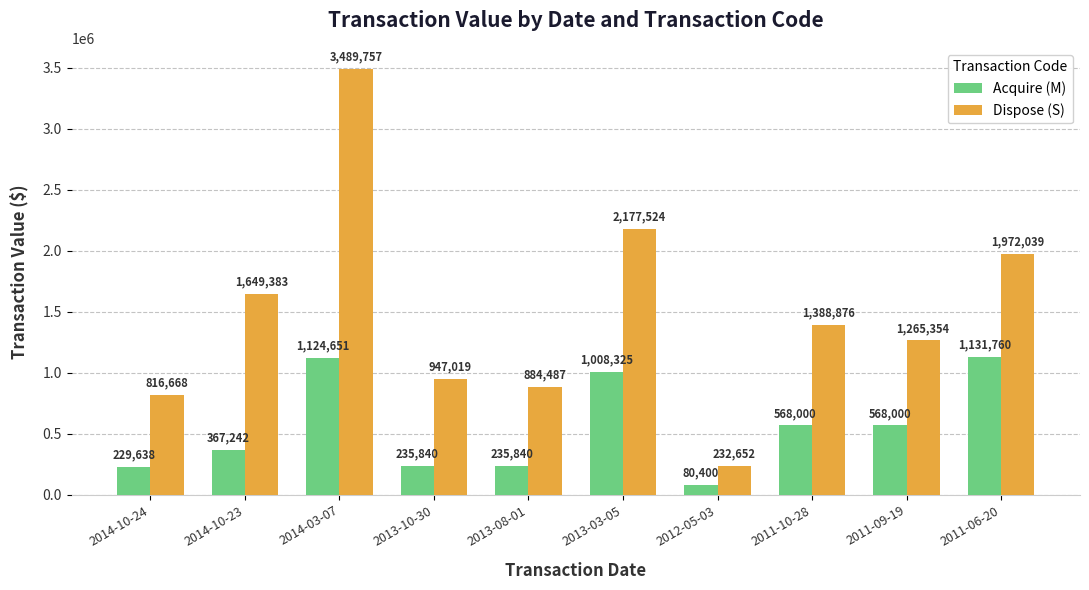

What is the difference between the Acquire (M) values at 2013-10-30 and 2012-05-03?

155440